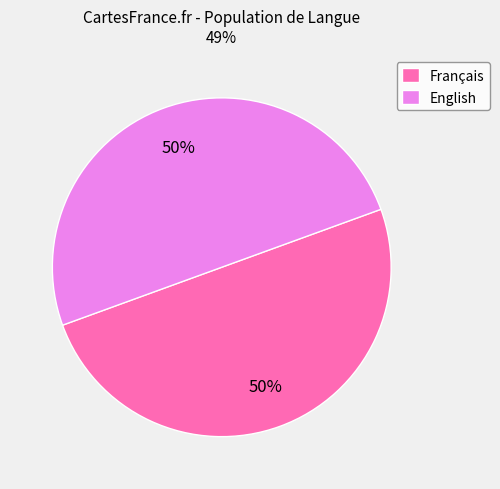

Combined, do English and Français account for over 50%?

Yes